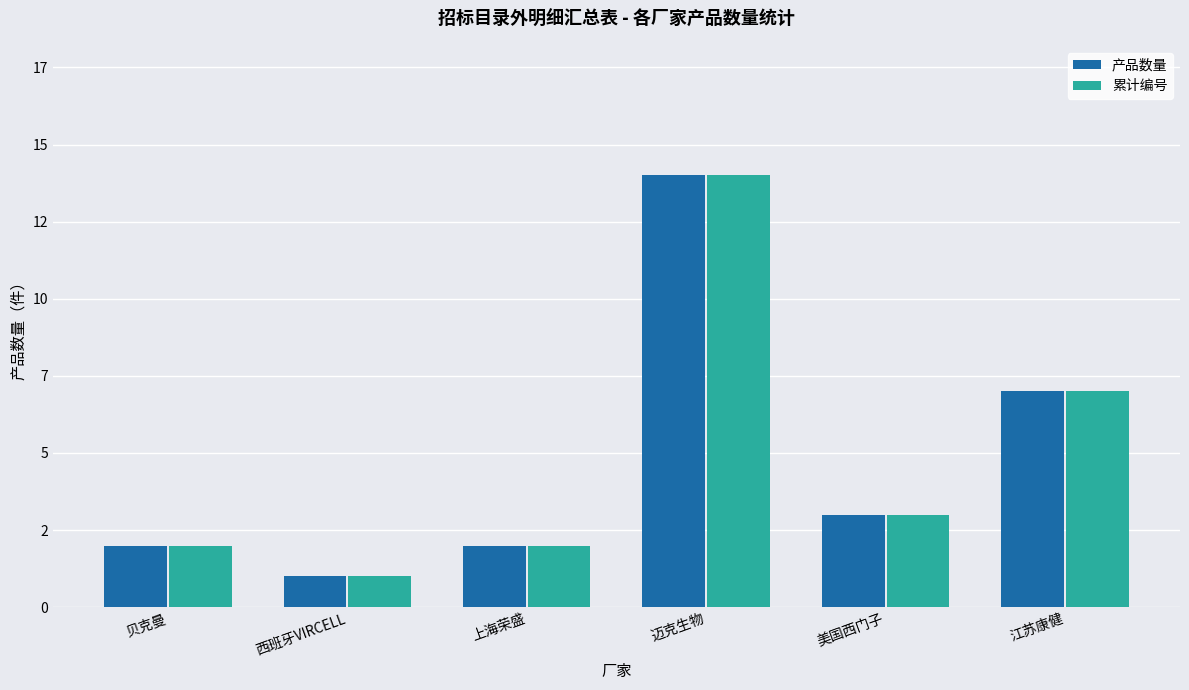

What is the label of the 6th bar from the right?

贝克曼